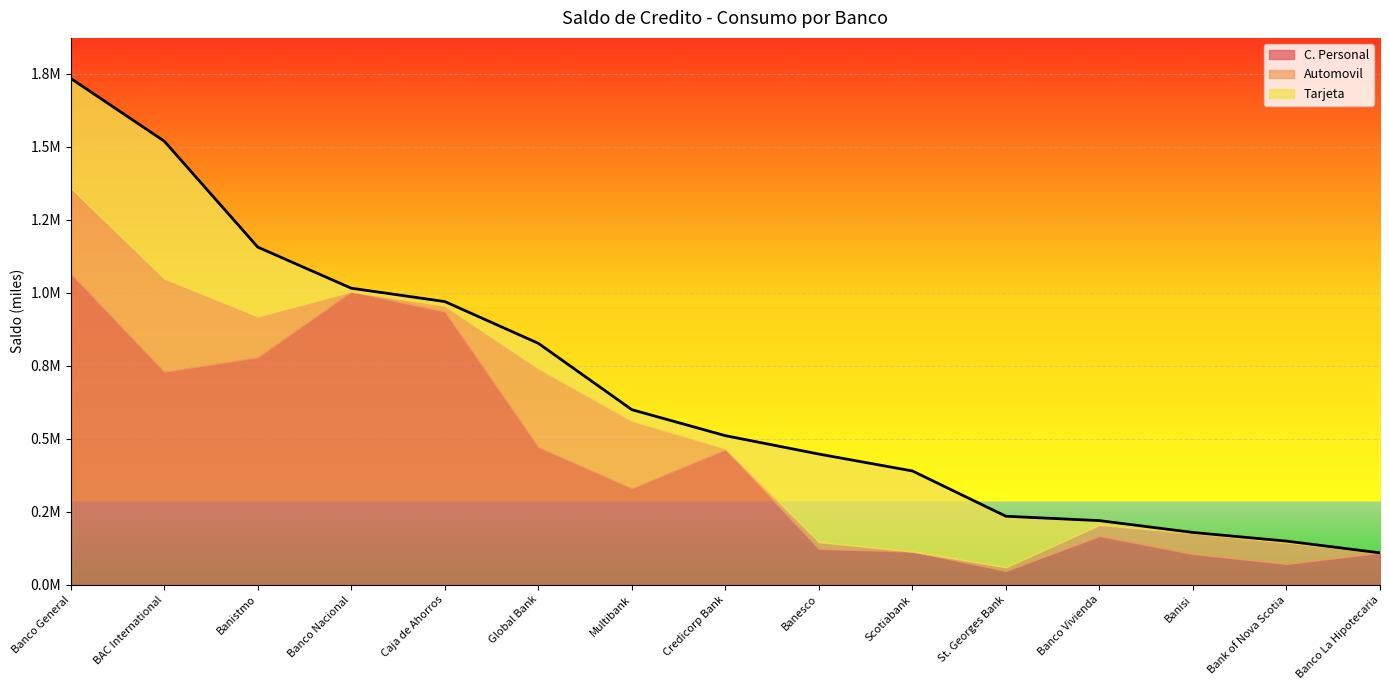

At which category does Tarjeta reach its first local peak?

BAC International